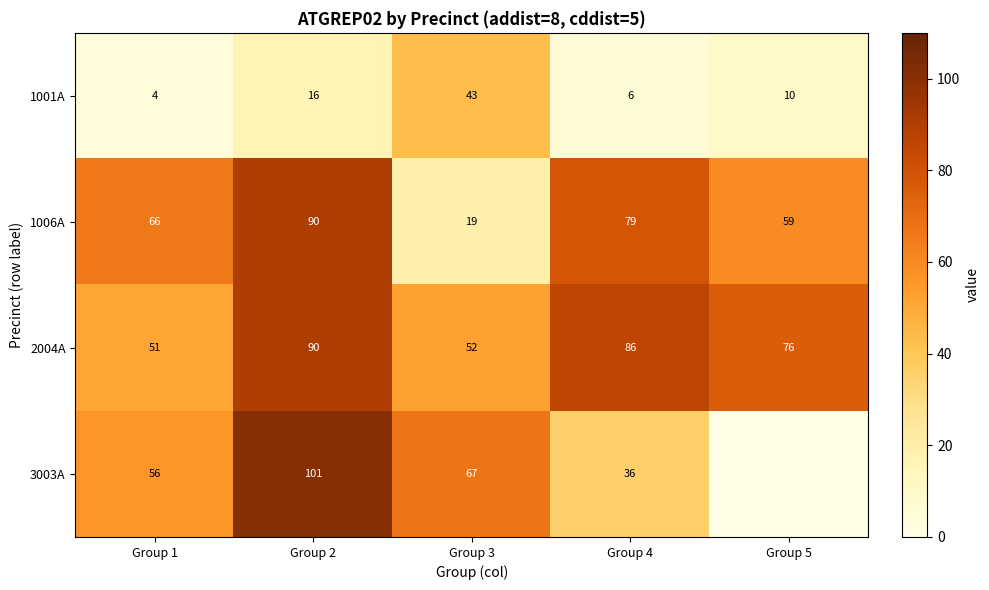

What is the sum of the 2004A values at Group 2 and Group 3?

142